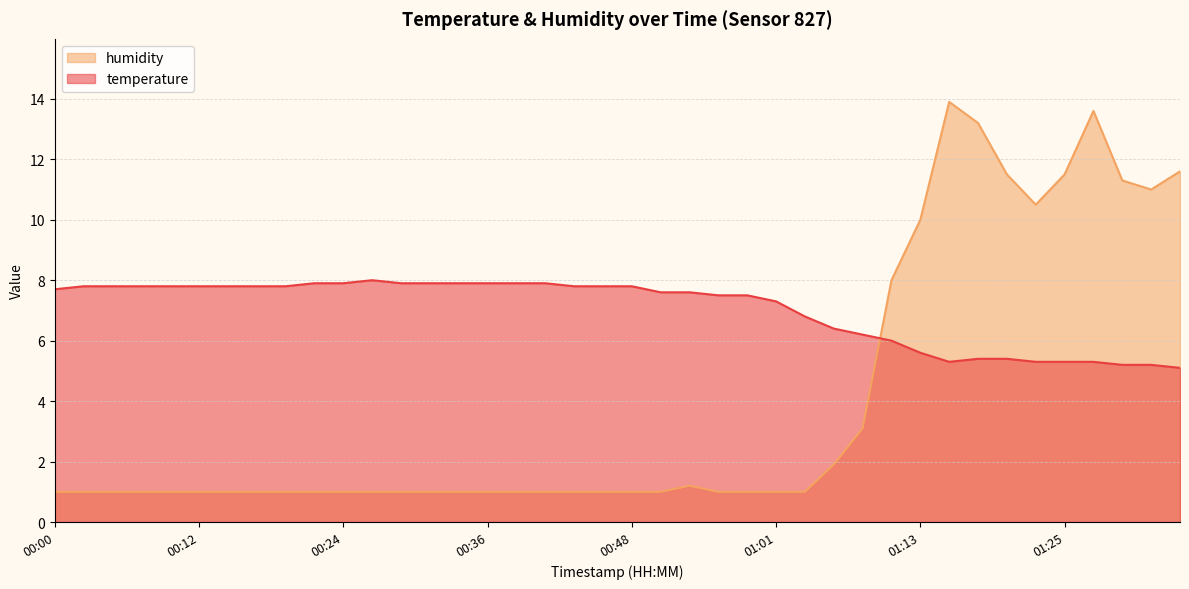

What is the total value across all series at 00:00?

8.7